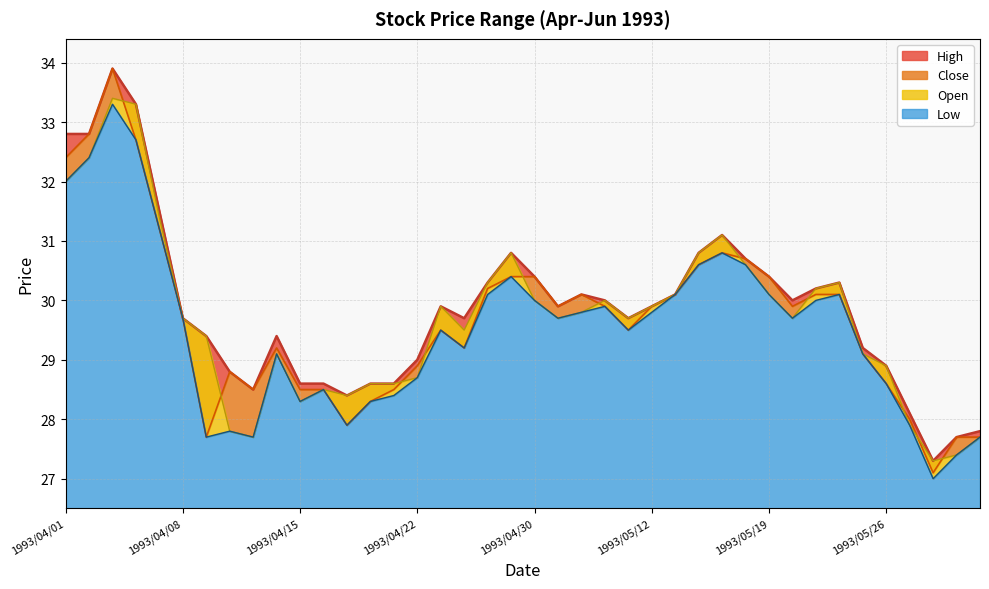

Rank the series by their maximum value, from highest to lowest.

High, Close, Open, Low